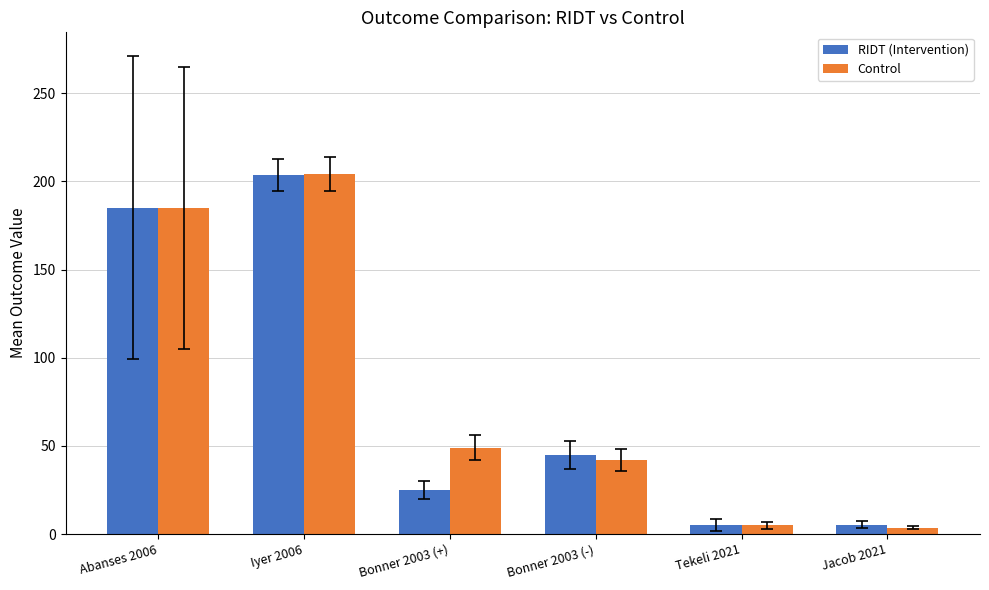

Rank the series at Bonner 2003 (+) from highest to lowest value.

Control, RIDT (Intervention)